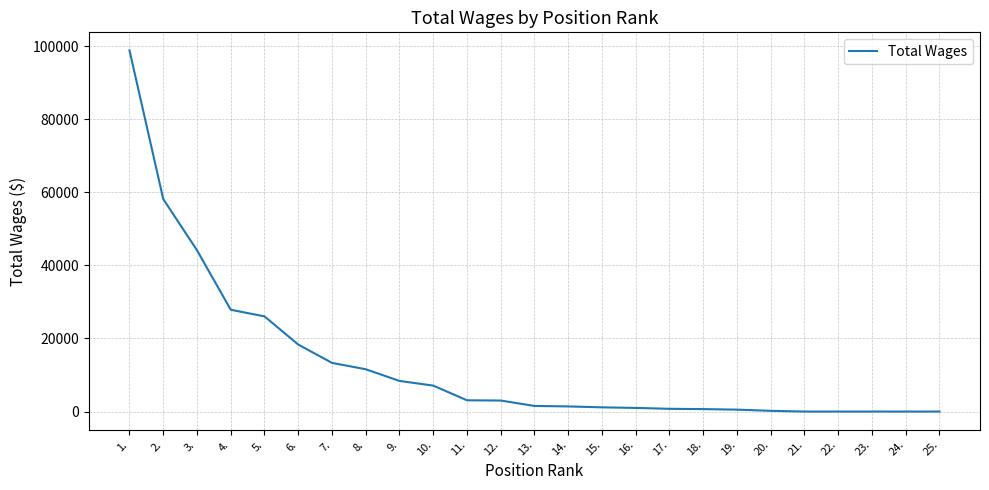

What is the maximum value shown in the chart?

98844